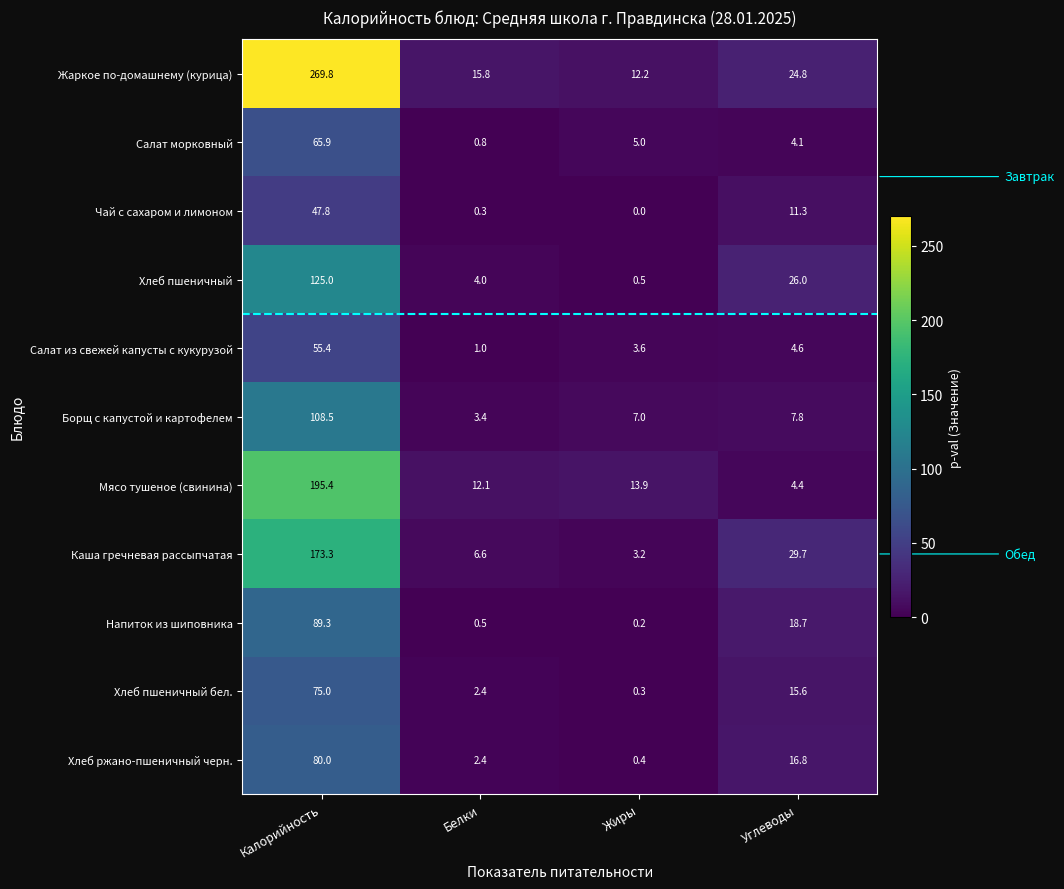

Rank the series by their maximum value, from lowest to highest.

Чай с сахаром и лимоном, Салат из свежей капусты с кукурузой, Салат морковный, Хлеб пшеничный бел., Хлеб ржано-пшеничный черн., Напиток из шиповника, Борщ с капустой и картофелем, Хлеб пшеничный, Каша гречневая рассыпчатая, Мясо тушеное (свинина), Жаркое по-домашнему (курица)